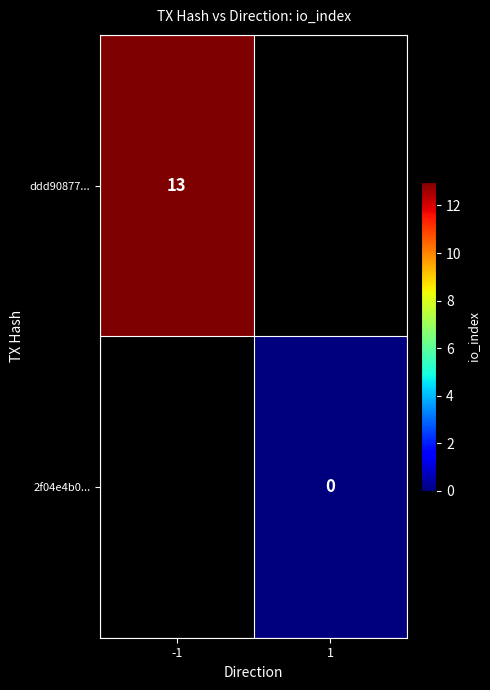

Which has a higher value, 1 or -1?

-1